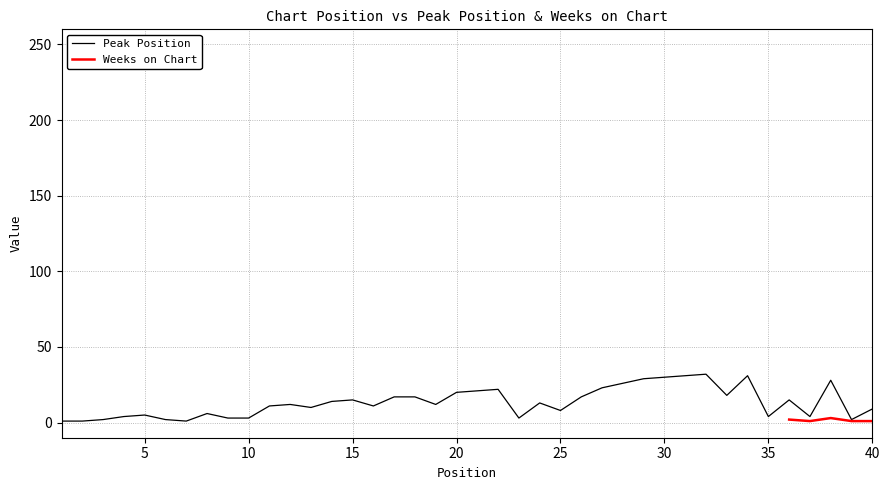

The value at 36 is 20. True or false?

False